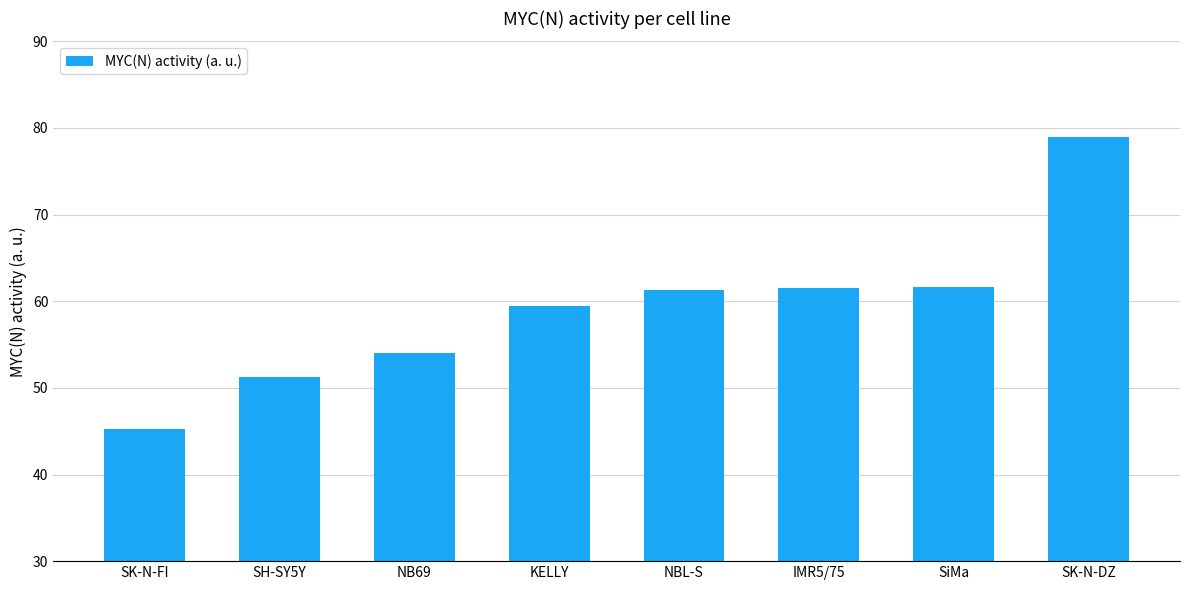

What value does the data have at SiMa?

61.6